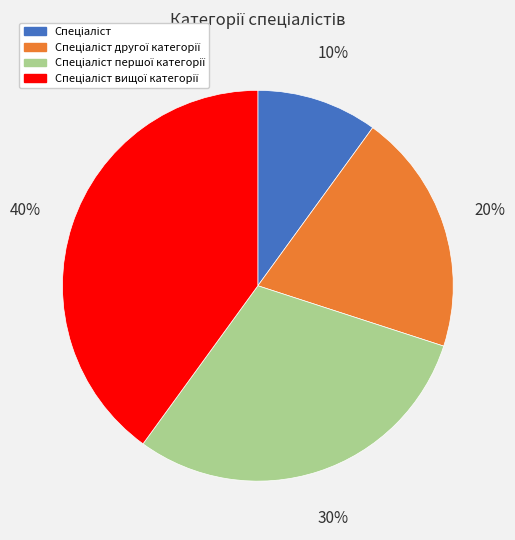

To the nearest percent, what is the difference between the largest and smallest slice percentages?

30%